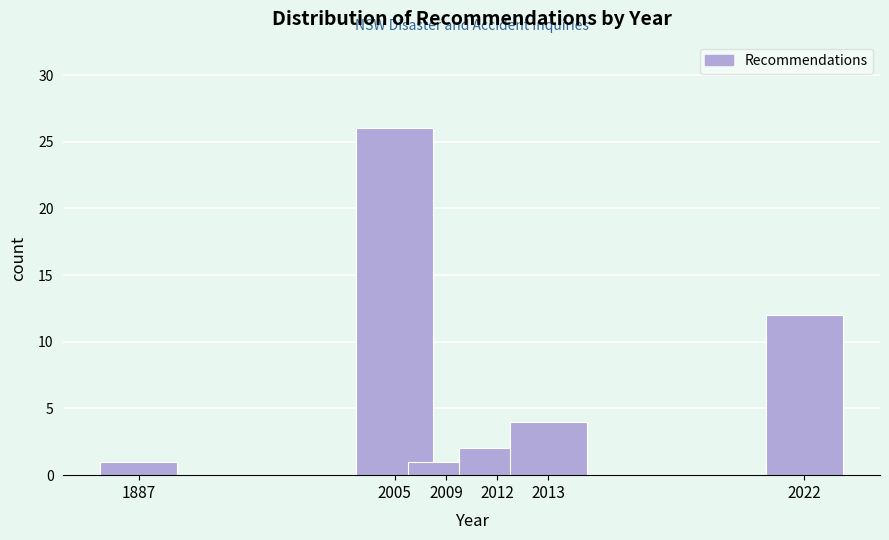

Reading left to right, extract all data points from this chart.

1	26	1	2	4	12